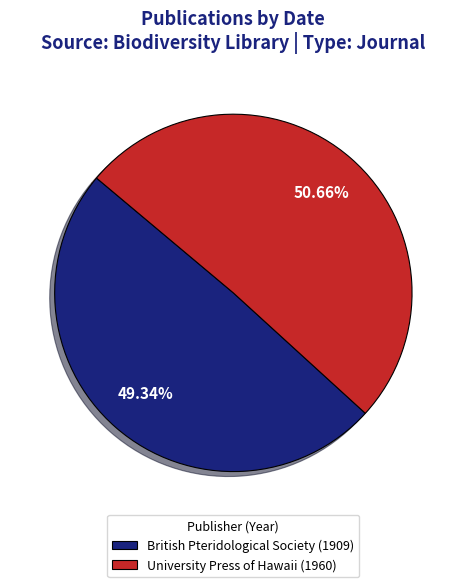

What is the total percentage of University Press of Hawaii (1960) and British Pteridological Society (1909)?

100.0%